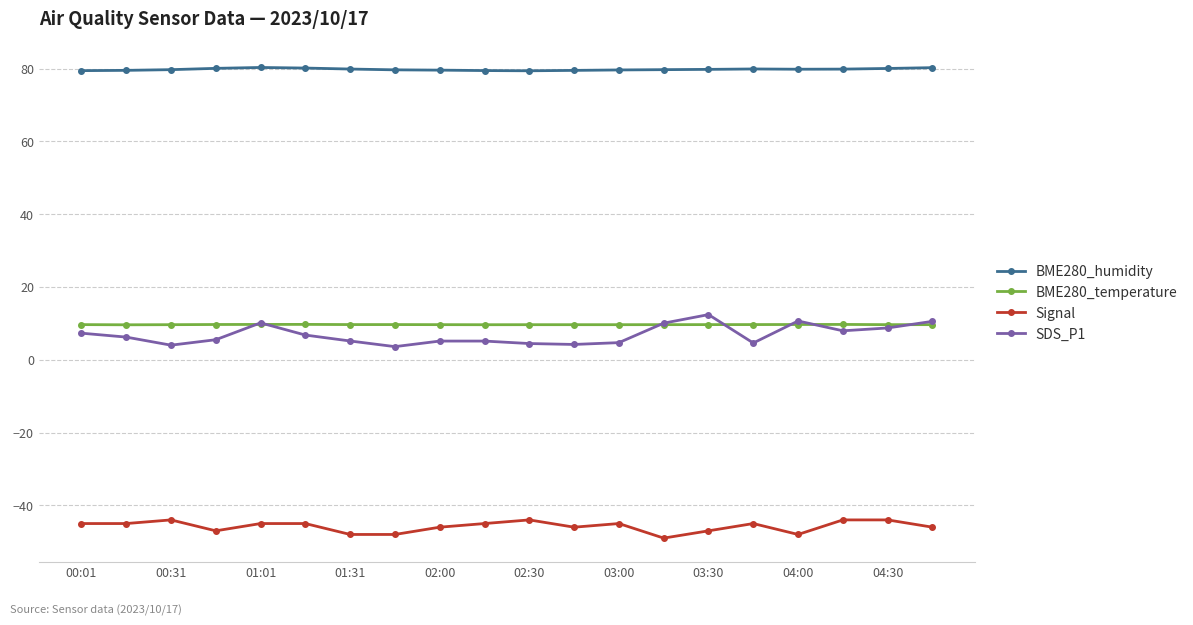

True or false: SDS_P1 has more than 1 interior local peaks.

True